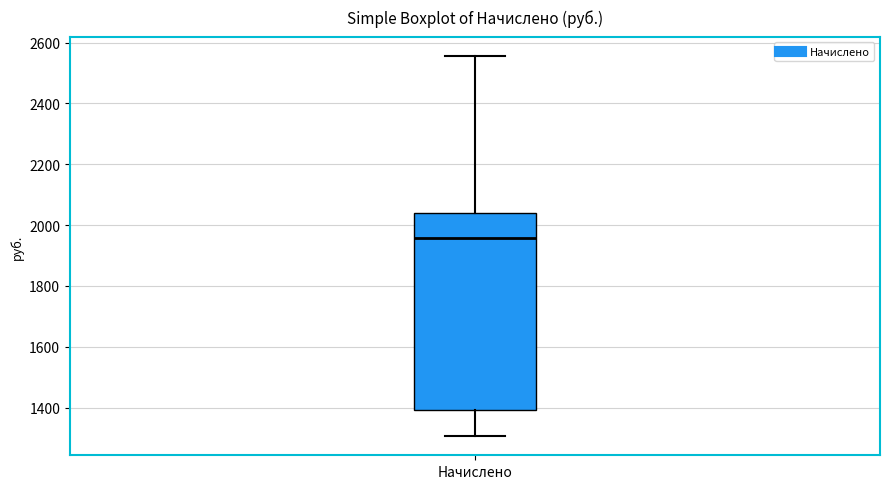

Where does the lower whisker of the box for Начислено end on the y-axis? The values are not printed on the chart, so give them approximately, as read against the axis.

1300